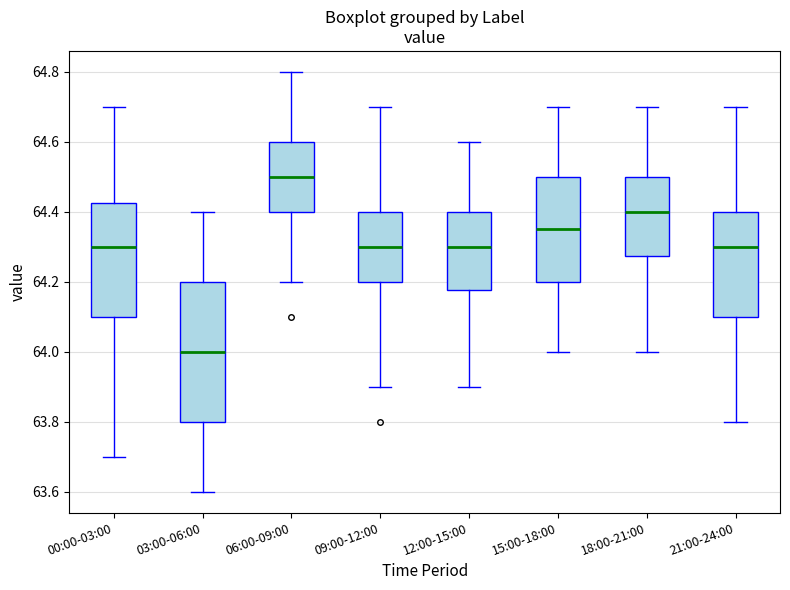

Reading left to right, transcribe this box plot: for each box, give where its median line is, the range the box spans, and where its two whiskers end, as read against the y-axis. The values are not printed on the chart, so give them approximately, as read against the axis.

00:00-03:00: median 64.30, box 64.10 to 64.42, whiskers 63.70 to 64.70
03:00-06:00: median 64.00, box 63.80 to 64.20, whiskers 63.60 to 64.40
06:00-09:00: median 64.50, box 64.40 to 64.60, whiskers 64.20 to 64.80
09:00-12:00: median 64.30, box 64.20 to 64.40, whiskers 63.90 to 64.70
12:00-15:00: median 64.30, box 64.18 to 64.40, whiskers 63.90 to 64.60
15:00-18:00: median 64.36, box 64.20 to 64.50, whiskers 64.00 to 64.70
18:00-21:00: median 64.40, box 64.28 to 64.50, whiskers 64.00 to 64.70
21:00-24:00: median 64.30, box 64.10 to 64.40, whiskers 63.80 to 64.70